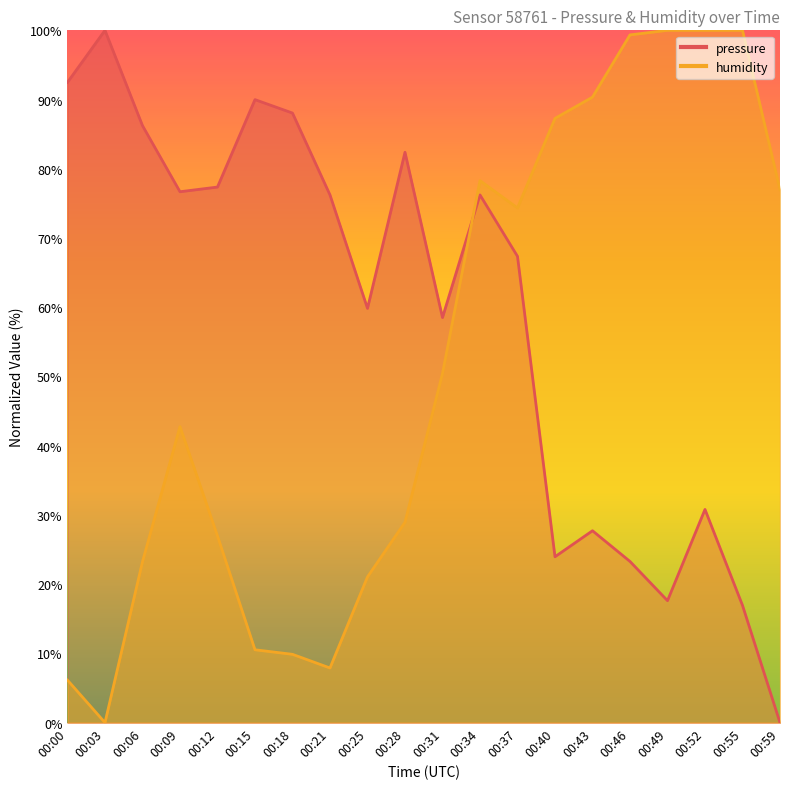

How many categories are shown in the chart?

20